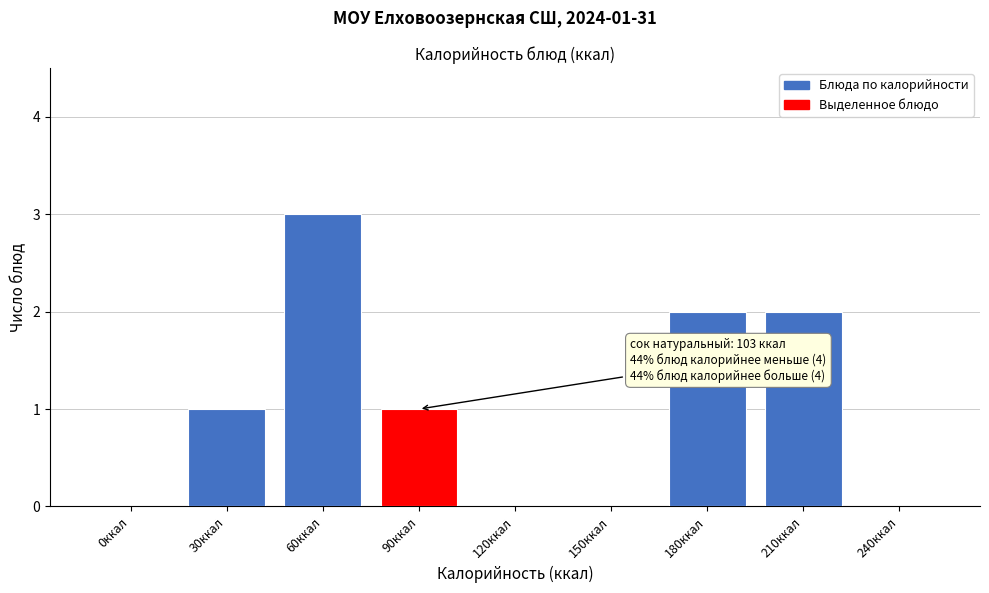

Reading right to left, list all the values displayed in this chart.

240ккал=0	210ккал=2	180ккал=2	150ккал=0	120ккал=0	90ккал=1	60ккал=3	30ккал=1	0ккал=0